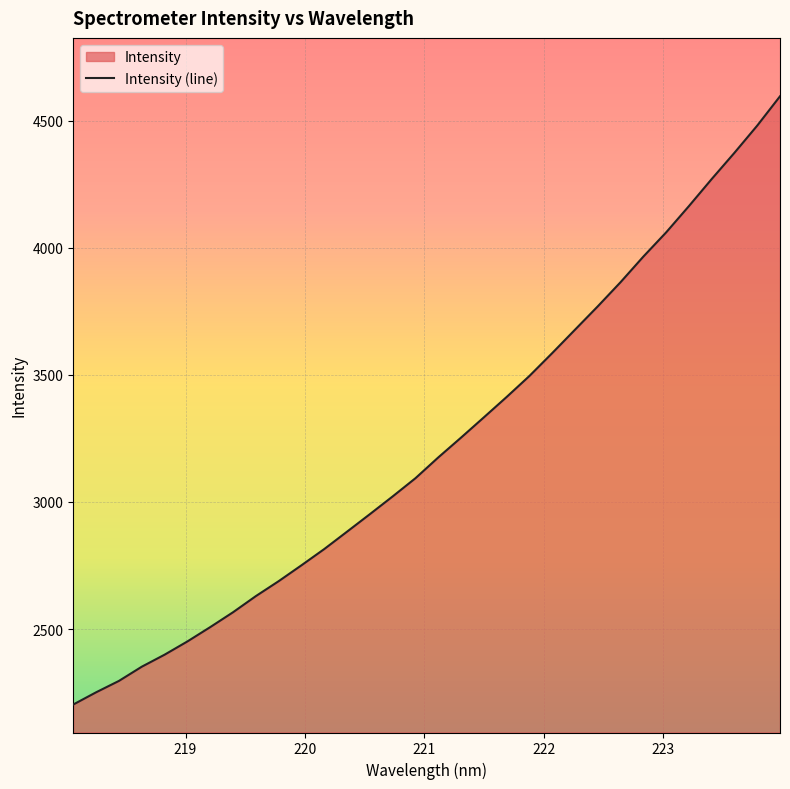

What is the smallest value displayed?

2202.8